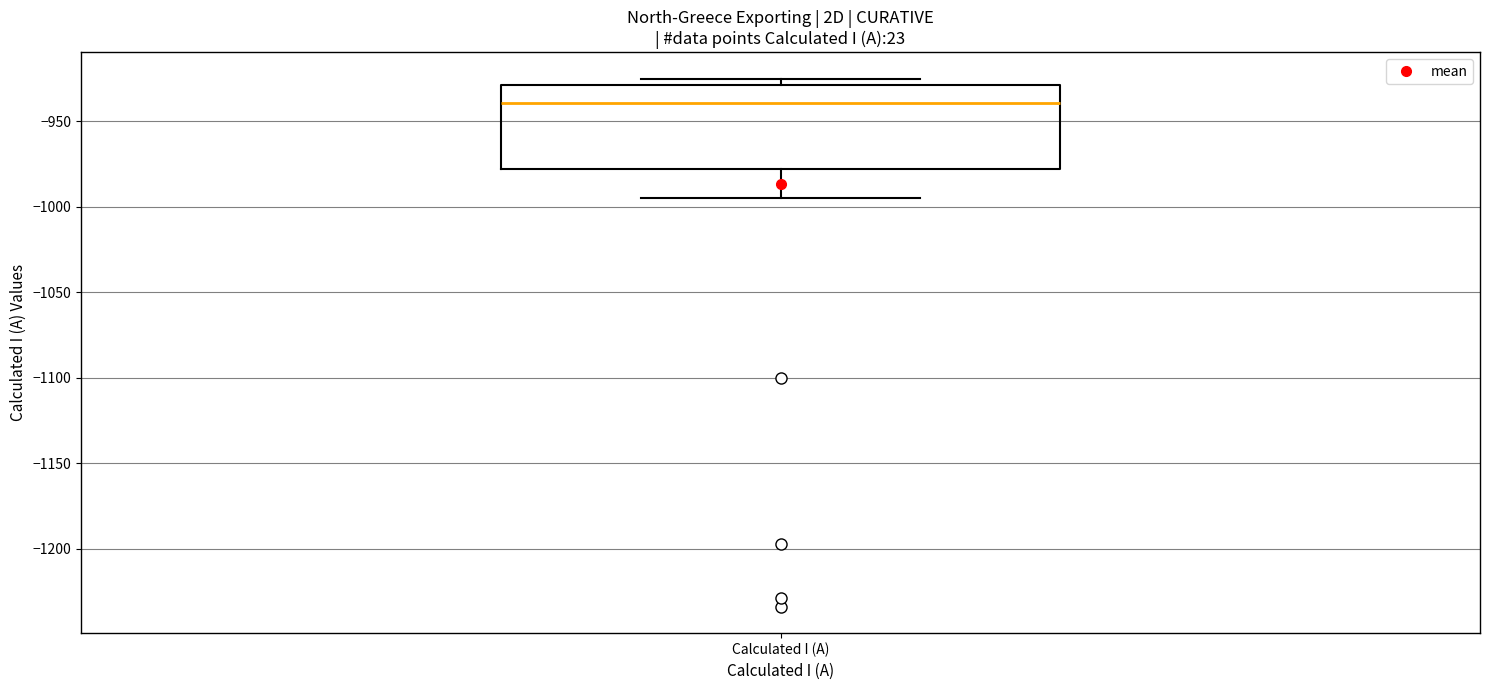

Where is the lower edge of the box for Calculated I (A) on the y-axis? The values are not printed on the chart, so give them approximately, as read against the axis.

-980